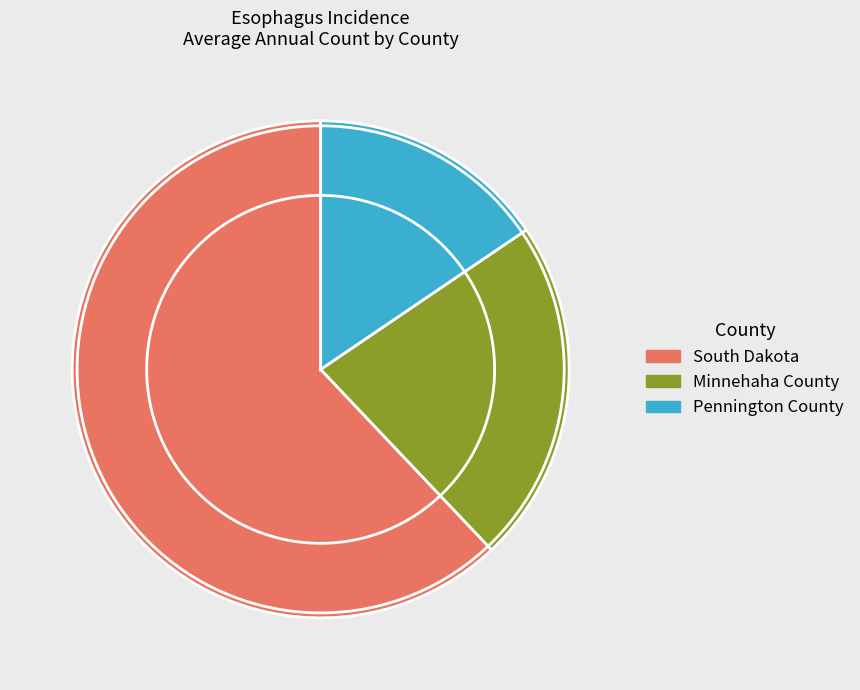

Do South Dakota and Minnehaha County together represent more than half of the pie?

Yes